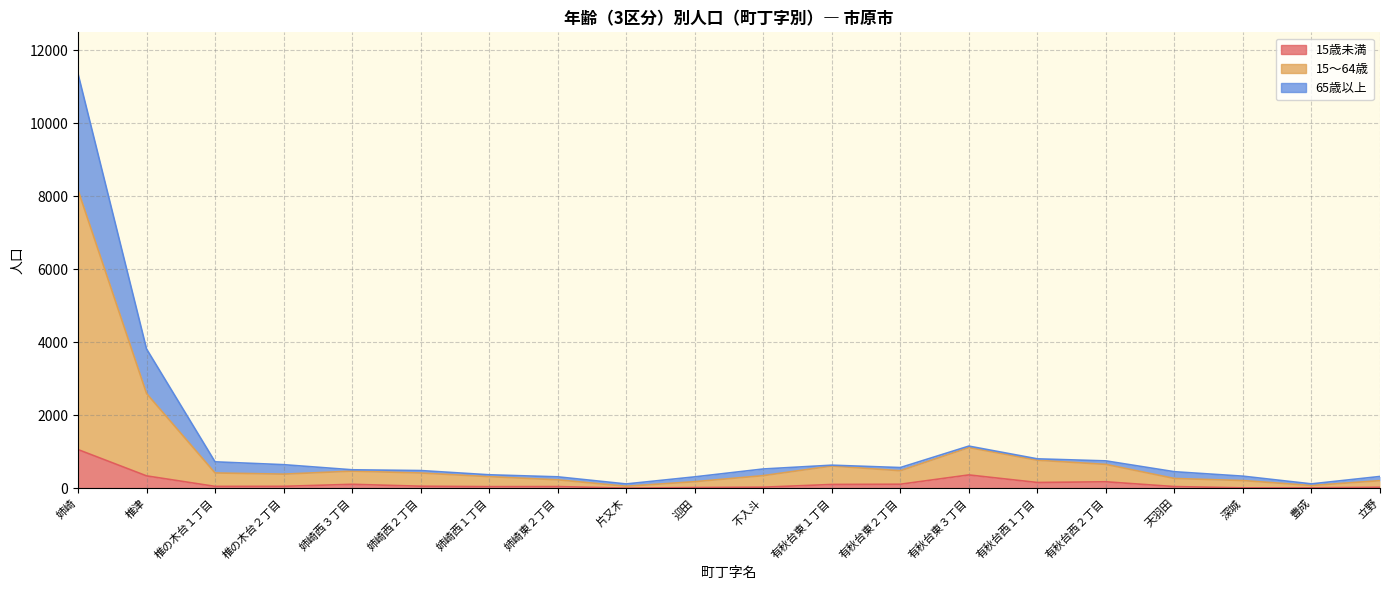

Does the chart have visible grid lines?

Yes